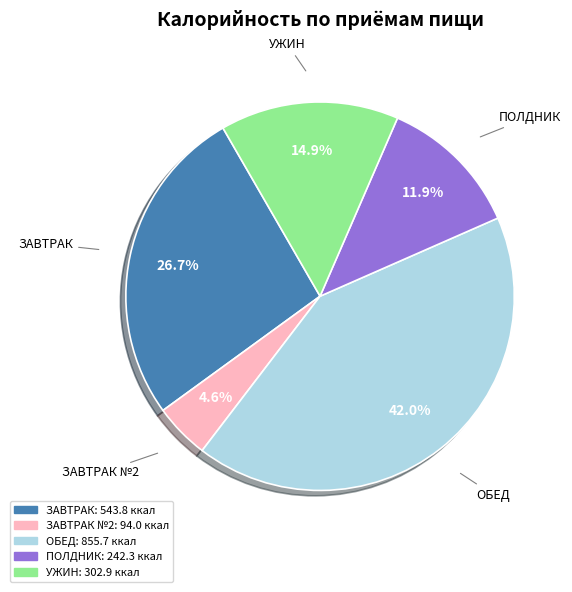

Is there any slice that represents more than half of the pie?

No